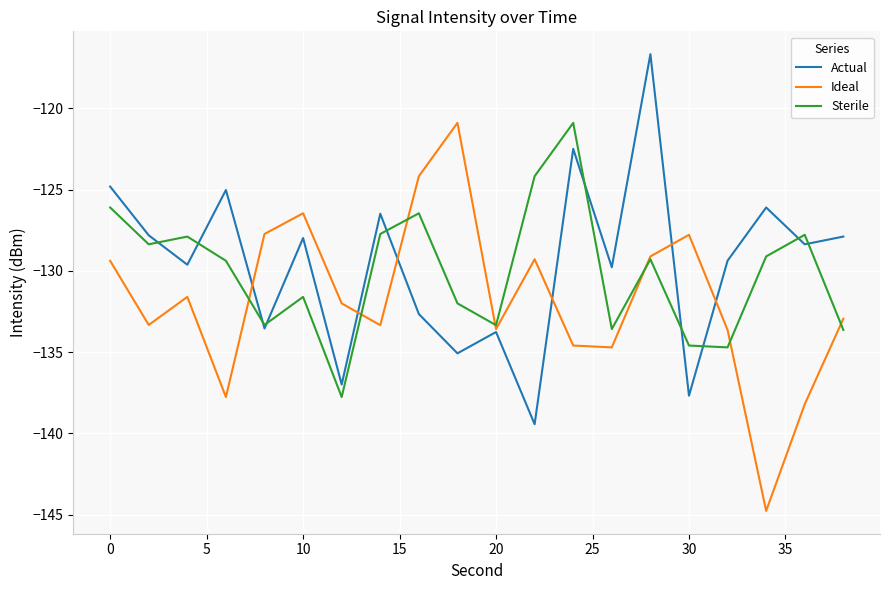

What is the maximum value for Ideal?

-120.9